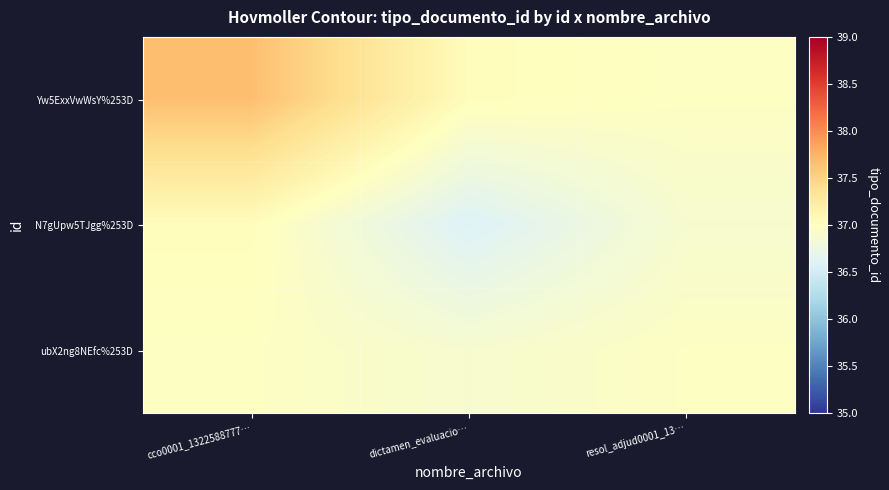

What is the difference between the highest and lowest values at resol_adjud0001_13…?

0.1